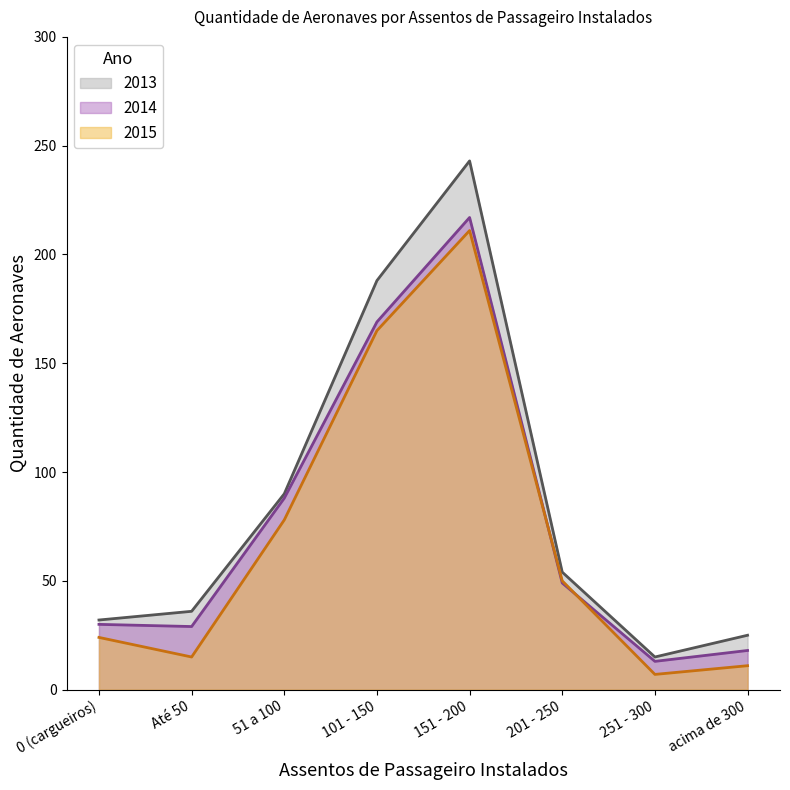

Reading right to left, transcribe all the data shown in this chart.

2013: acima de 300=25	251 - 300=15	201 - 250=54	151 - 200=243	101 - 150=188	51 a 100=90	Até 50=36	0 (cargueiros)=32
2014: acima de 300=18	251 - 300=13	201 - 250=49	151 - 200=217	101 - 150=169	51 a 100=88	Até 50=29	0 (cargueiros)=30
2015: acima de 300=11	251 - 300=7	201 - 250=50	151 - 200=211	101 - 150=165	51 a 100=78	Até 50=15	0 (cargueiros)=24